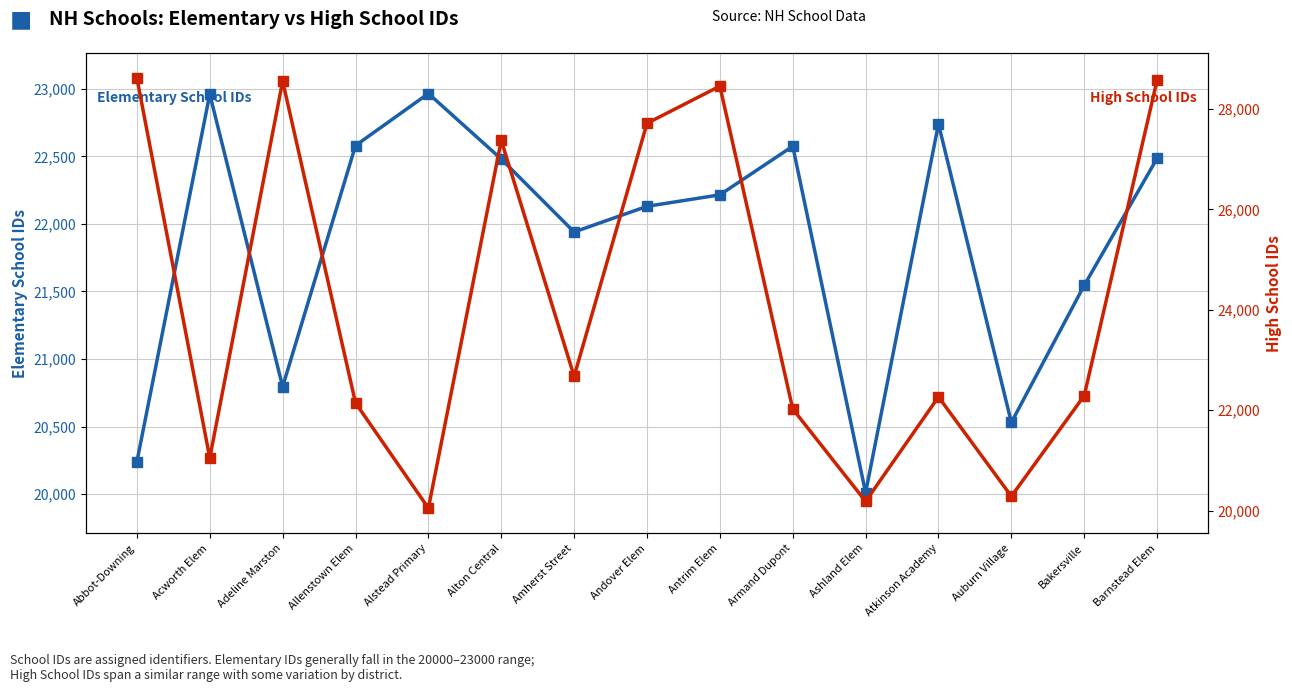

What is the average value of the Elementary School IDs series?

21879